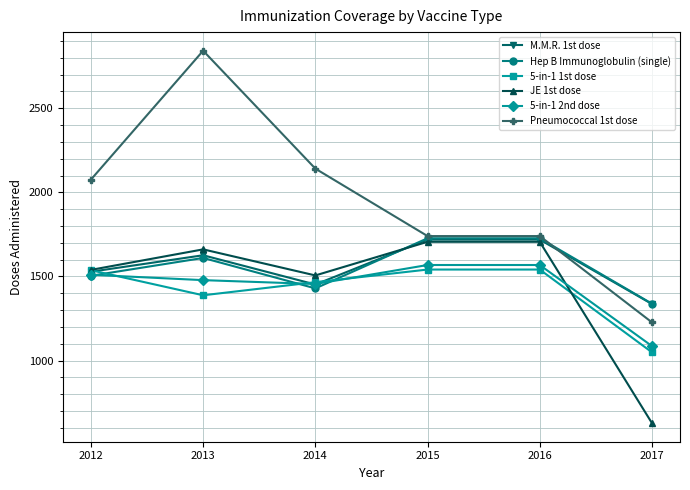

How many interior local valleys does the 5-in-1 2nd dose series have?

1